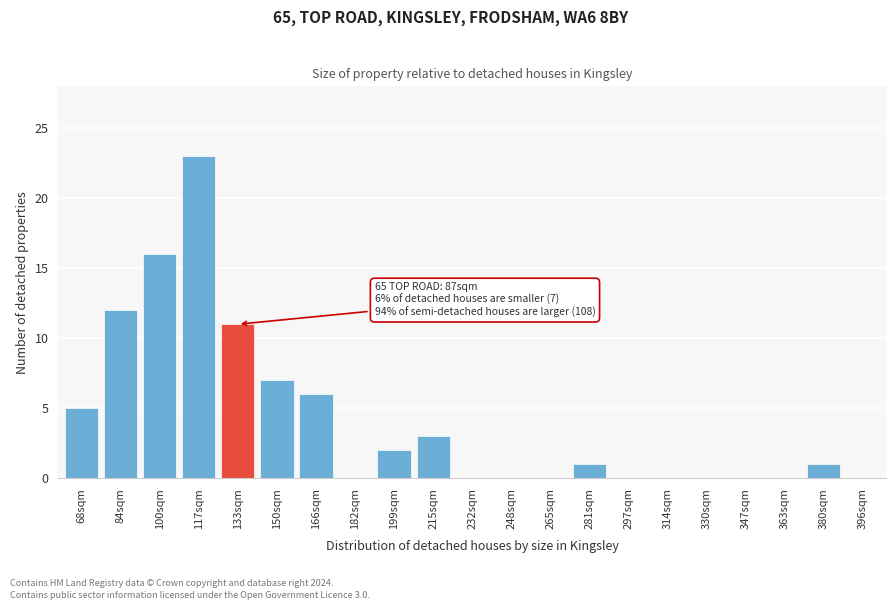

Reading right to left, extract all data points from this chart.

396sqm=0	380sqm=1	363sqm=0	347sqm=0	330sqm=0	314sqm=0	297sqm=0	281sqm=1	265sqm=0	248sqm=0	232sqm=0	215sqm=3	199sqm=2	182sqm=0	166sqm=6	150sqm=7	133sqm=11	117sqm=23	100sqm=16	84sqm=12	68sqm=5